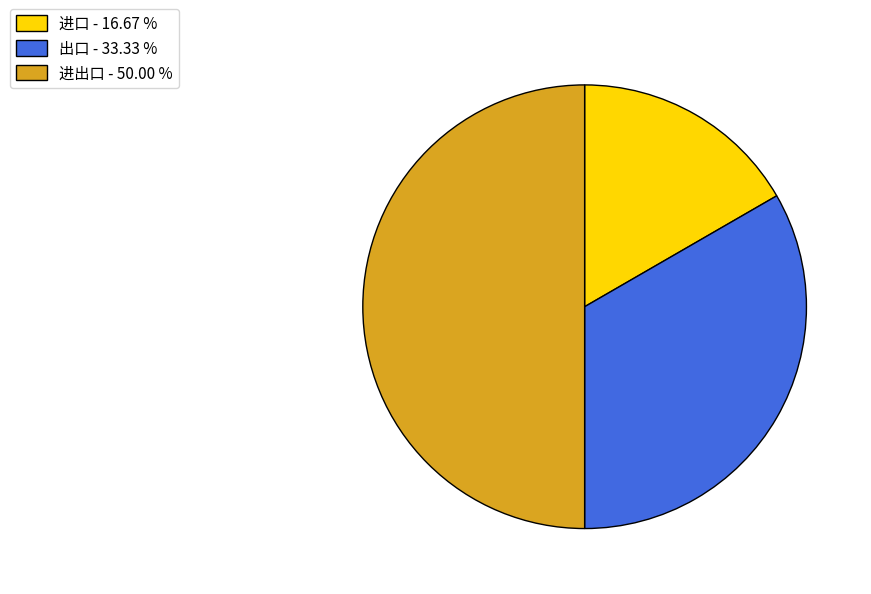

Which has a higher value, 出口 - 33.33 % or 进口 - 16.67 %?

出口 - 33.33 %